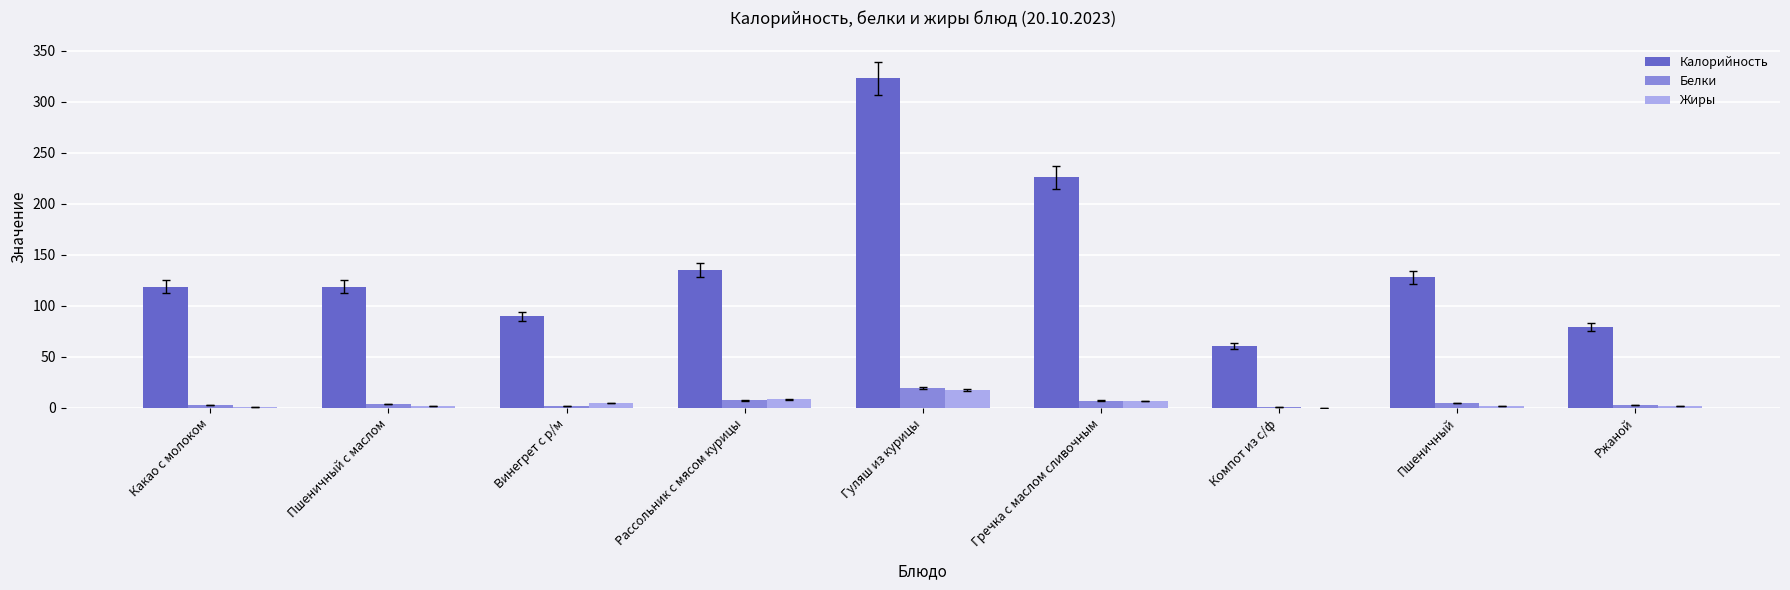

Is the value of Жиры at Рассольник с мясом курицы greater than the value of Белки at Ржаной?

Yes